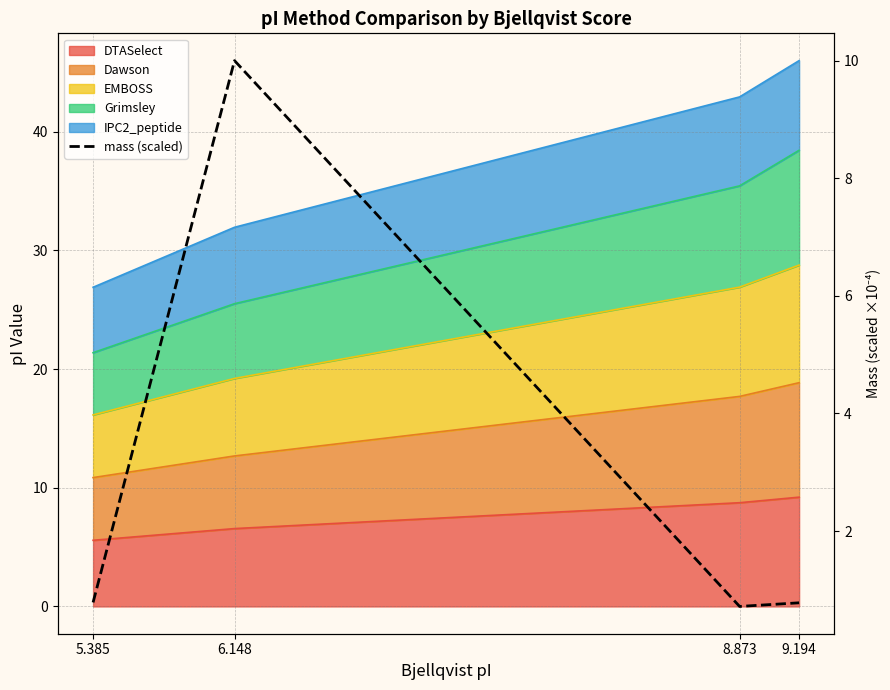

How many lines are shown in the chart?

1